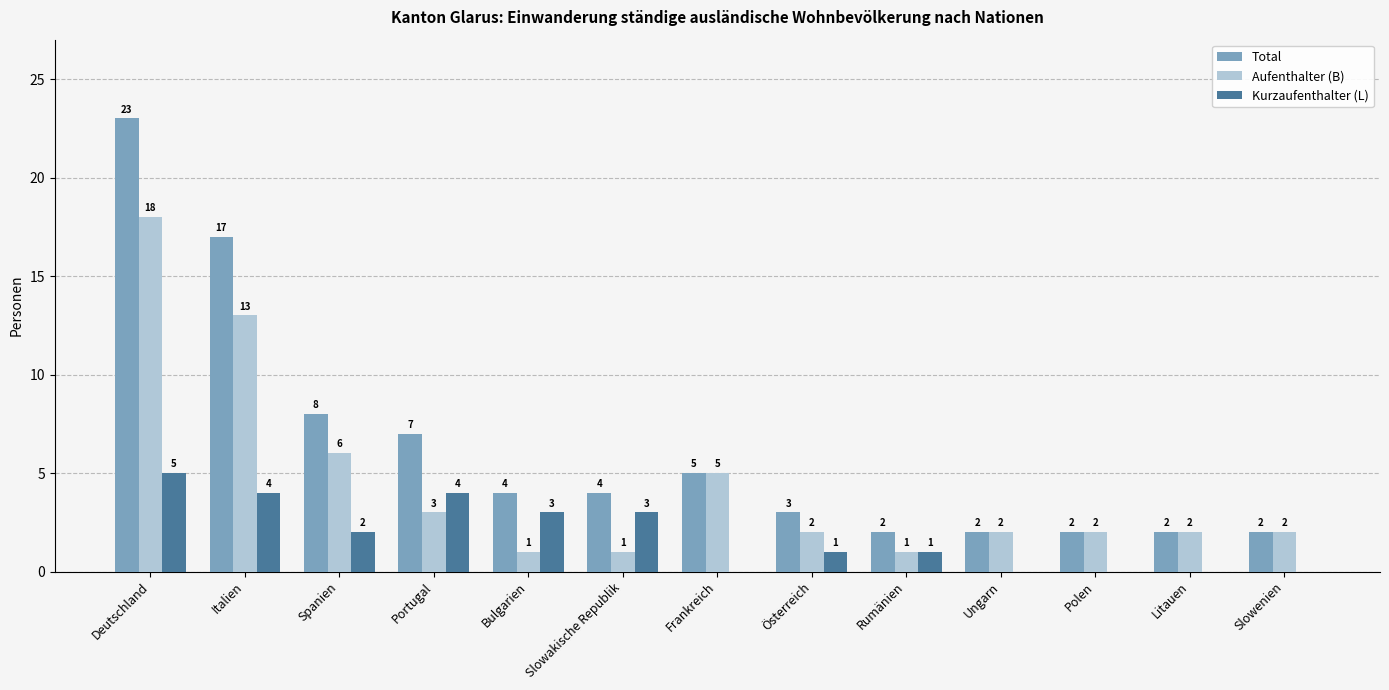

Which category has the highest value in the Aufenthalter (B) series?

Deutschland